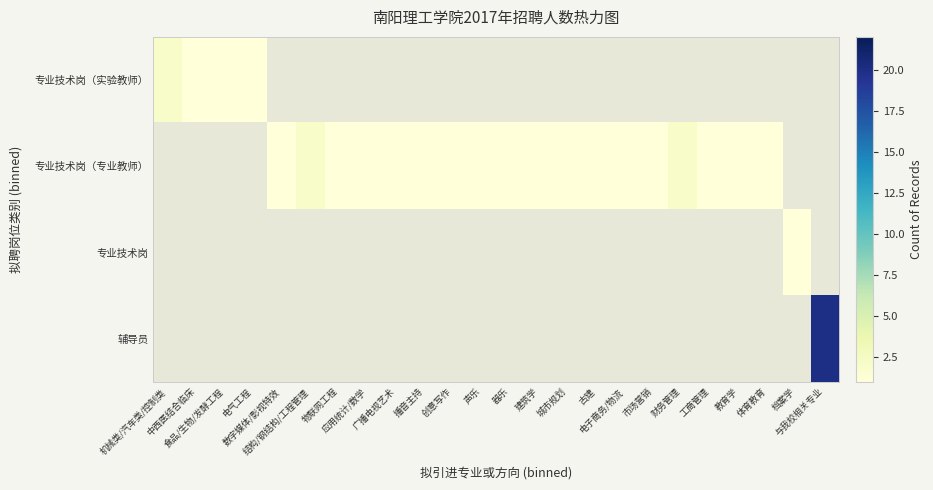

Is it true that 专业技术岗（专业教师） equals 0.5 at 播音主持?

False